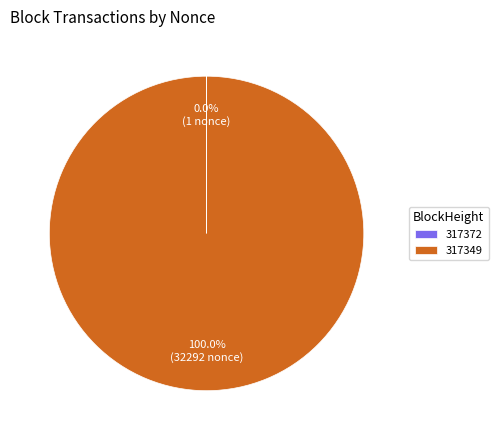

Which category has the biggest portion of the pie?

317349